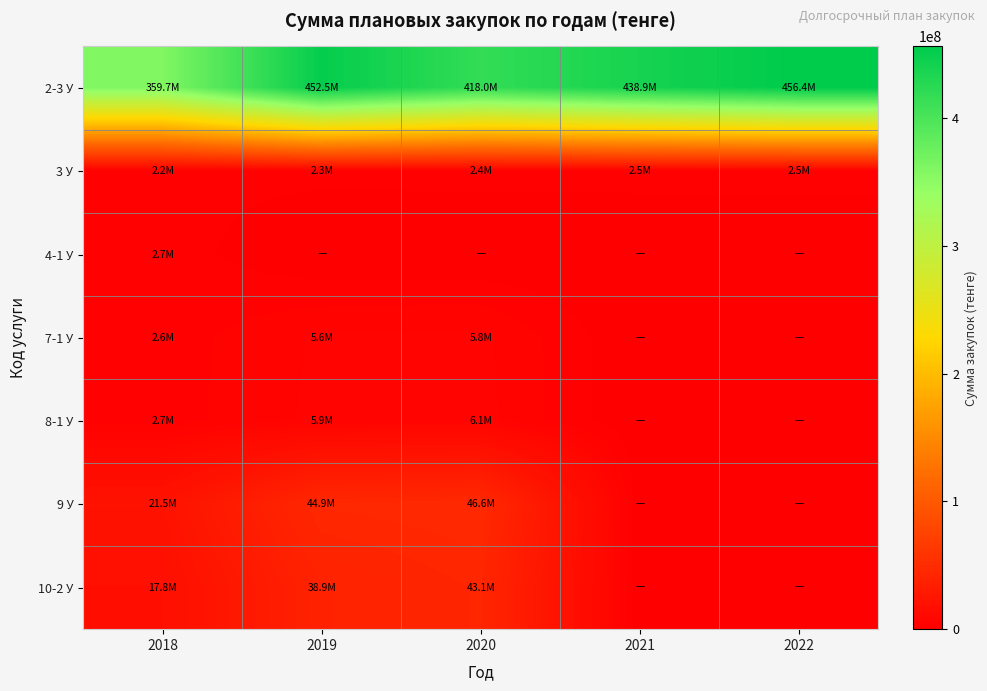

Between 2020 and 2021, which series saw the biggest shift?

9 У